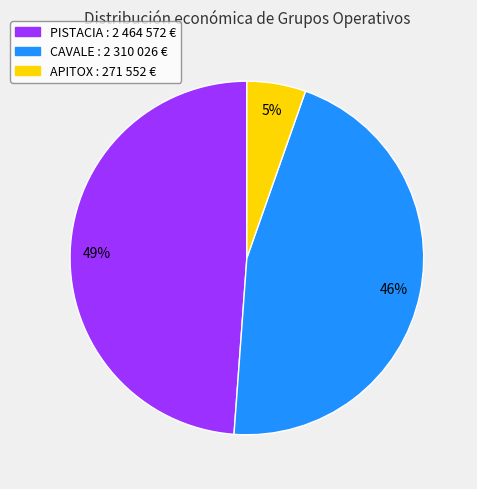

Is there a majority slice in this chart?

No